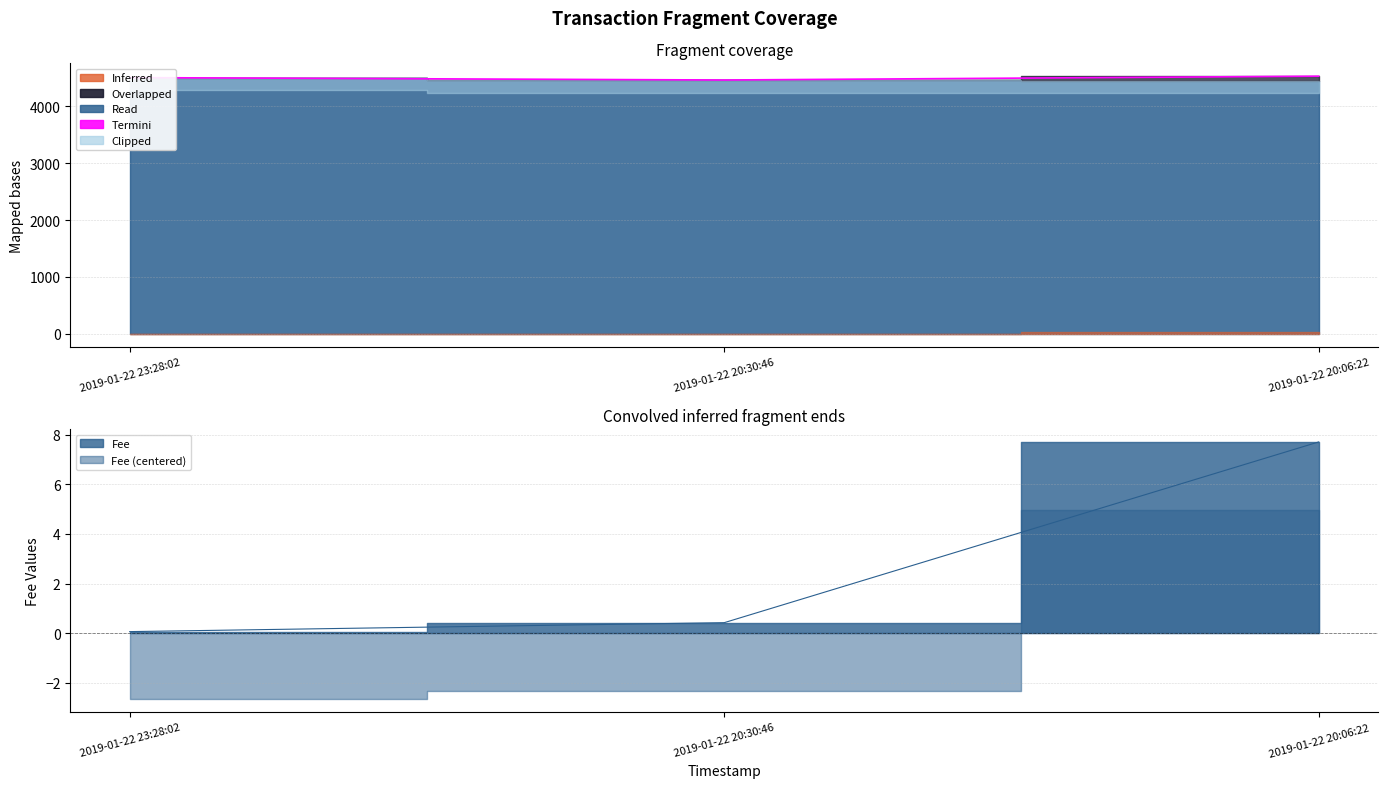

What is the maximum value shown in the chart?

4530.0